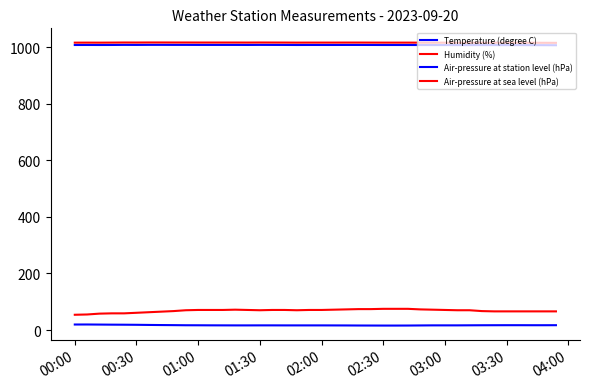

True or false: Air-pressure at sea level (hPa) has more than 2 points higher than both neighbors.

True